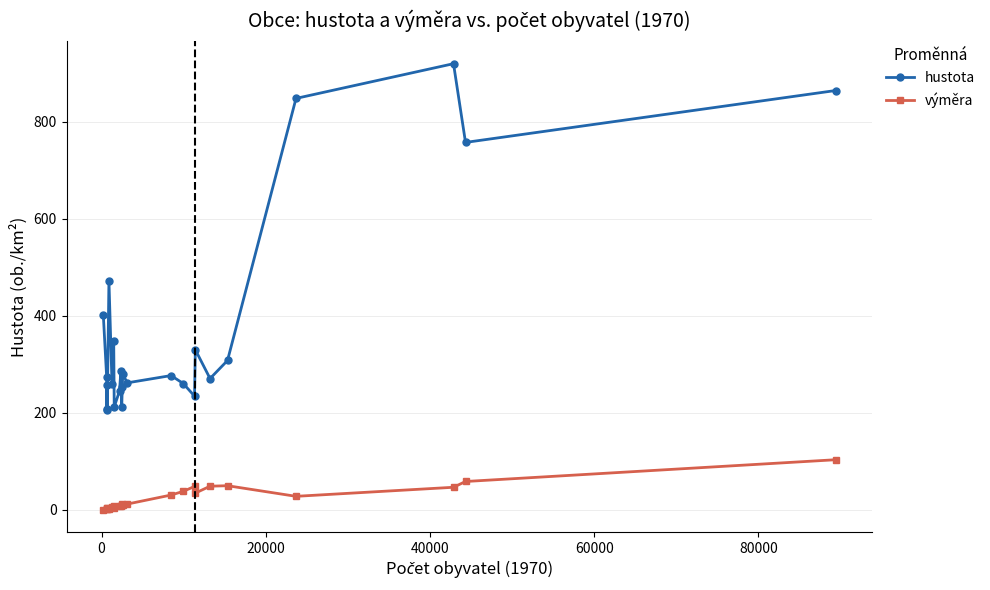

Rank the series by their maximum value, from highest to lowest.

hustota, výměra